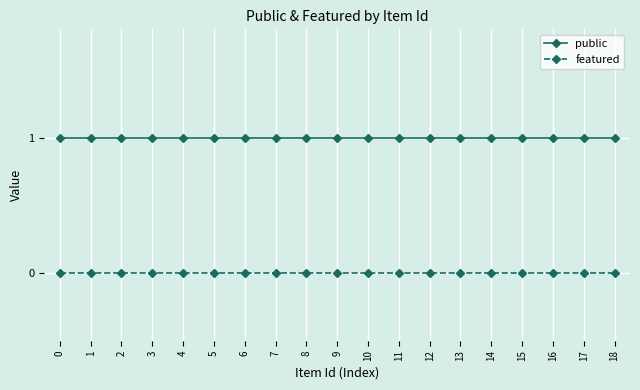

What is the total value across all series at 18?

1